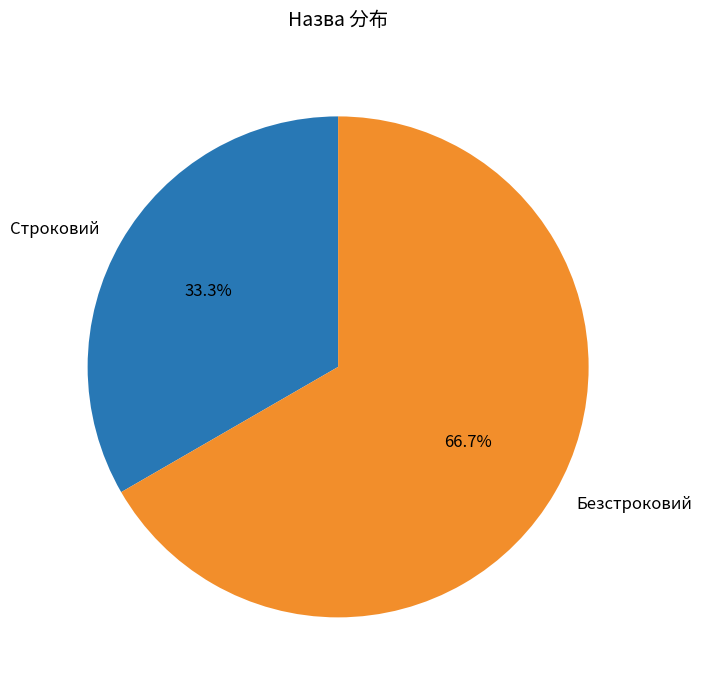

How many segments does this pie chart have?

2